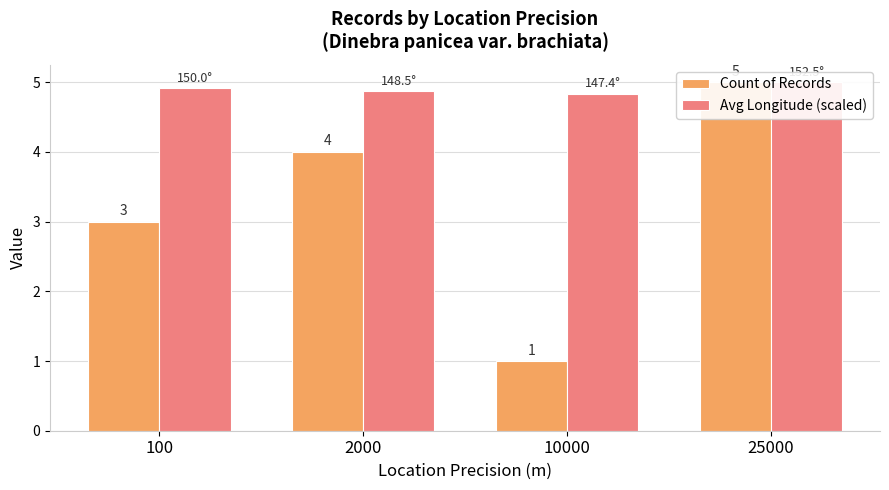

Is the value of Avg Longitude (scaled) at 100 greater than the value of Count of Records at 25000?

No